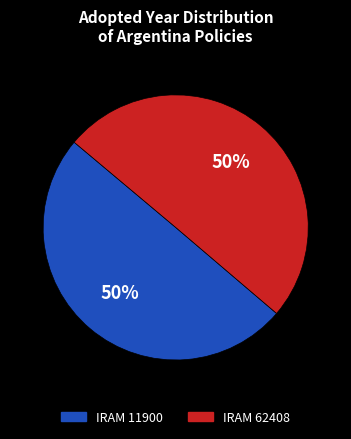

How many segments does this pie chart have?

2